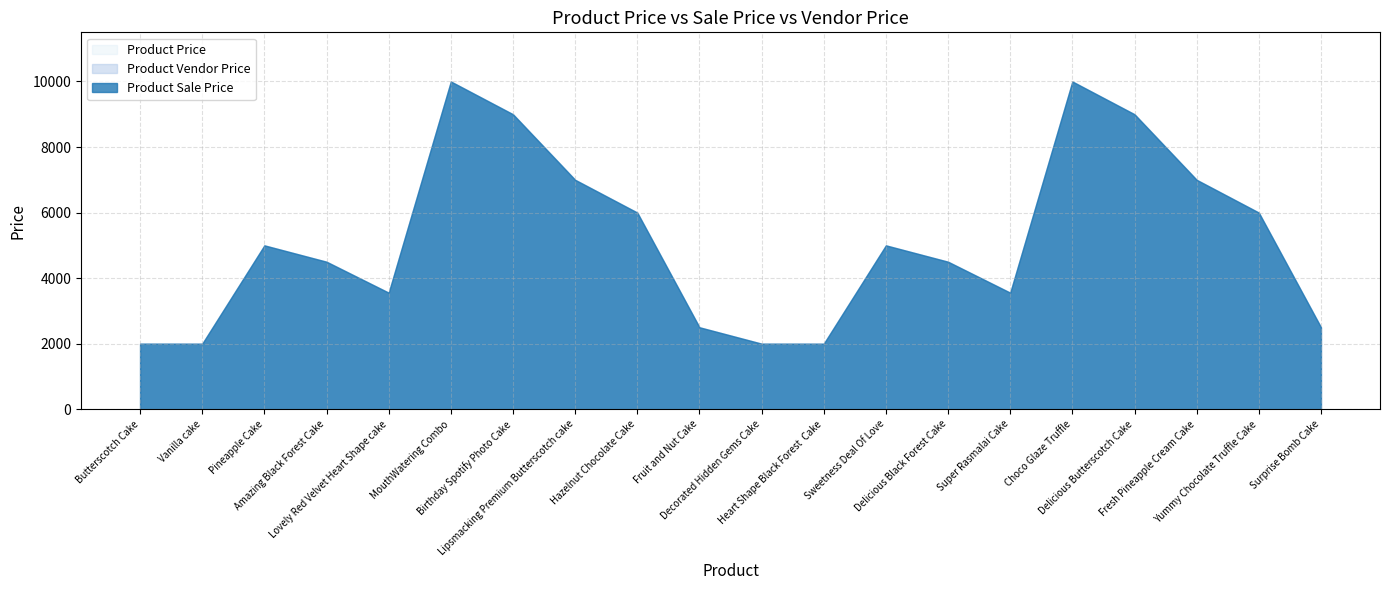

How many values in the Product Price series exceed 4999?

8